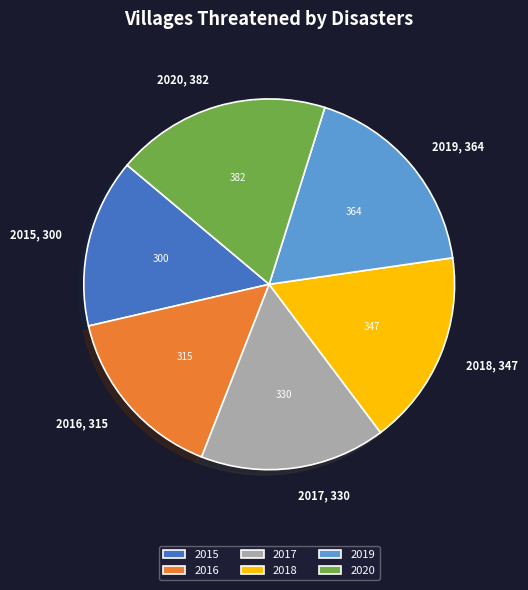

Is it true that 2019 is 32% of the pie?

False